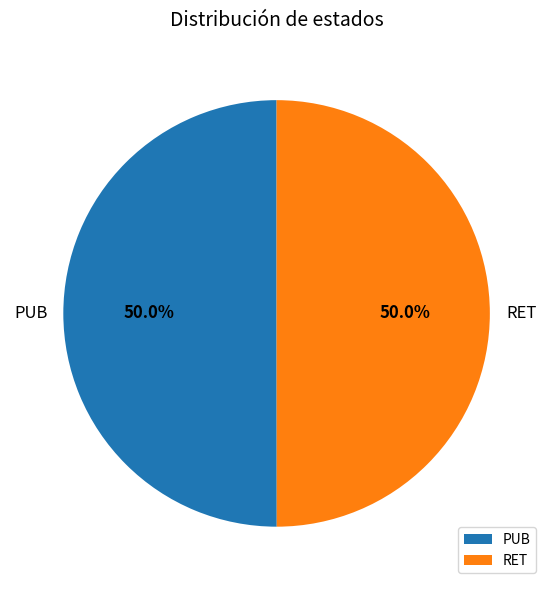

The PUB slice represents 50% of the pie. True or false?

True